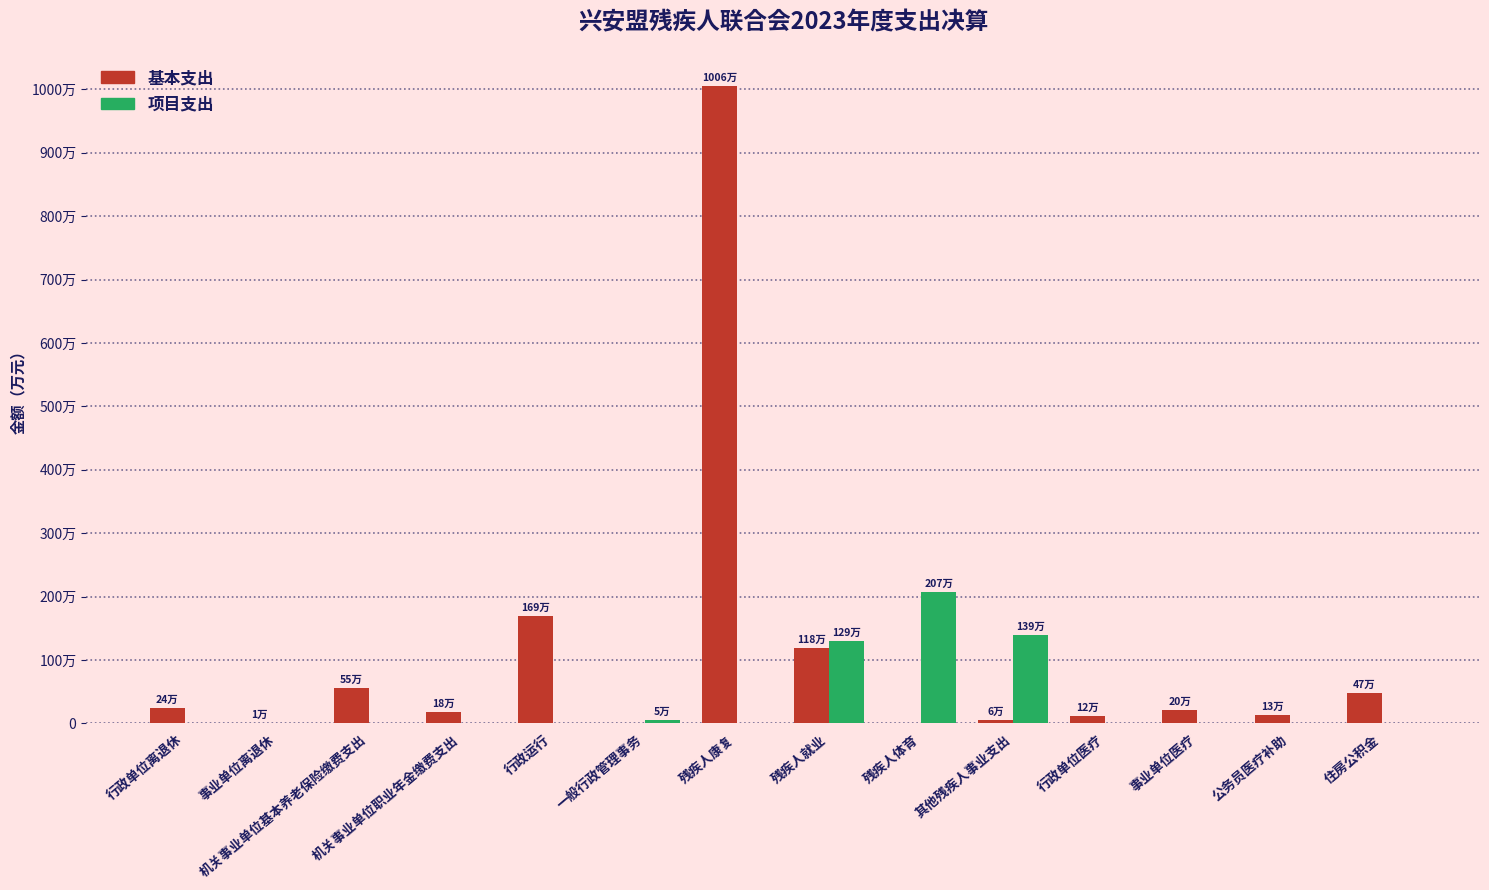

Does the chart contain stacked bars?

No